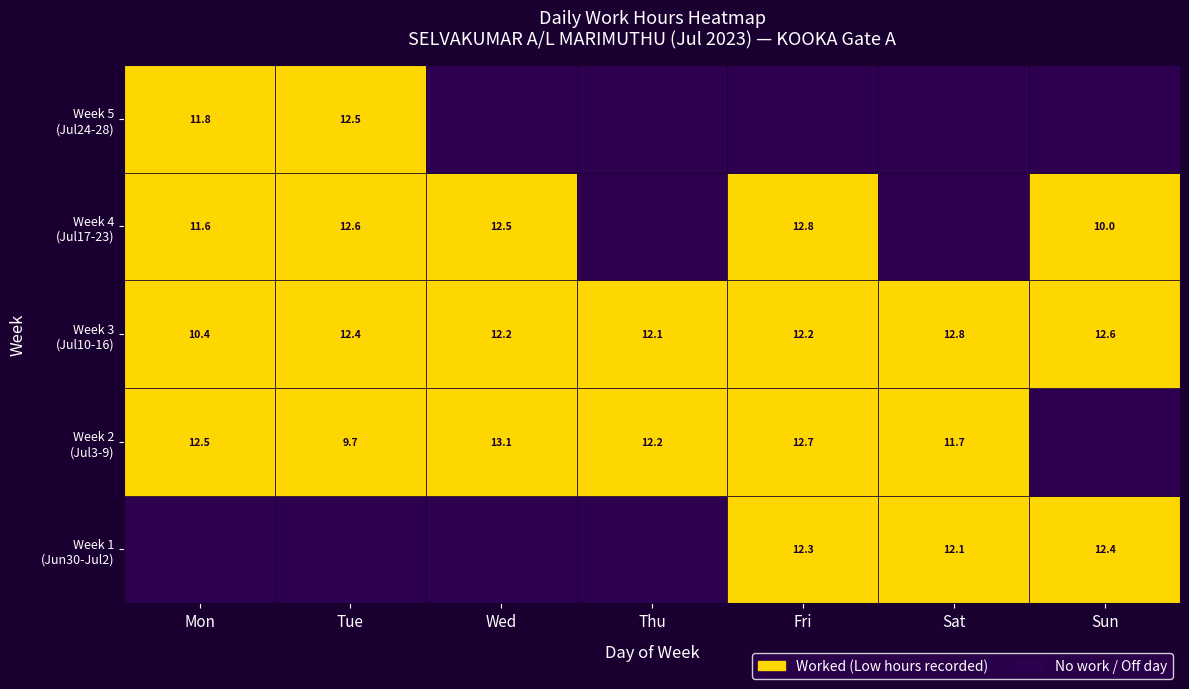

The value of 4 at 0 is -4.8. True or false?

False